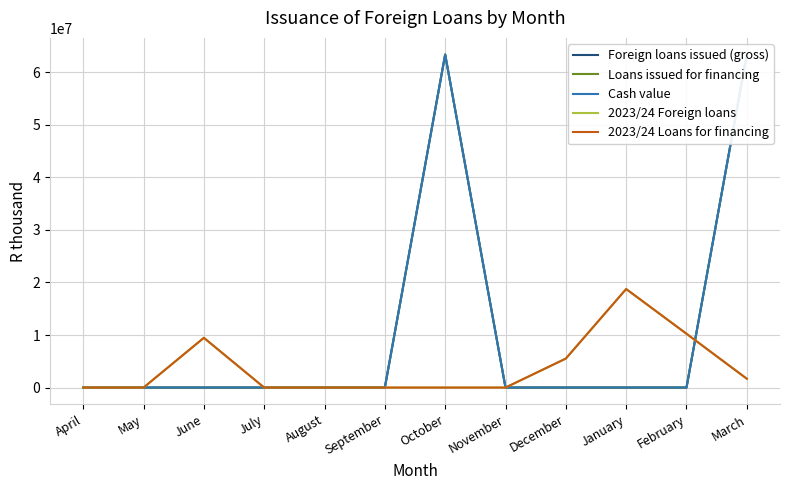

What is the sum of all Loans issued for financing values?

126763700